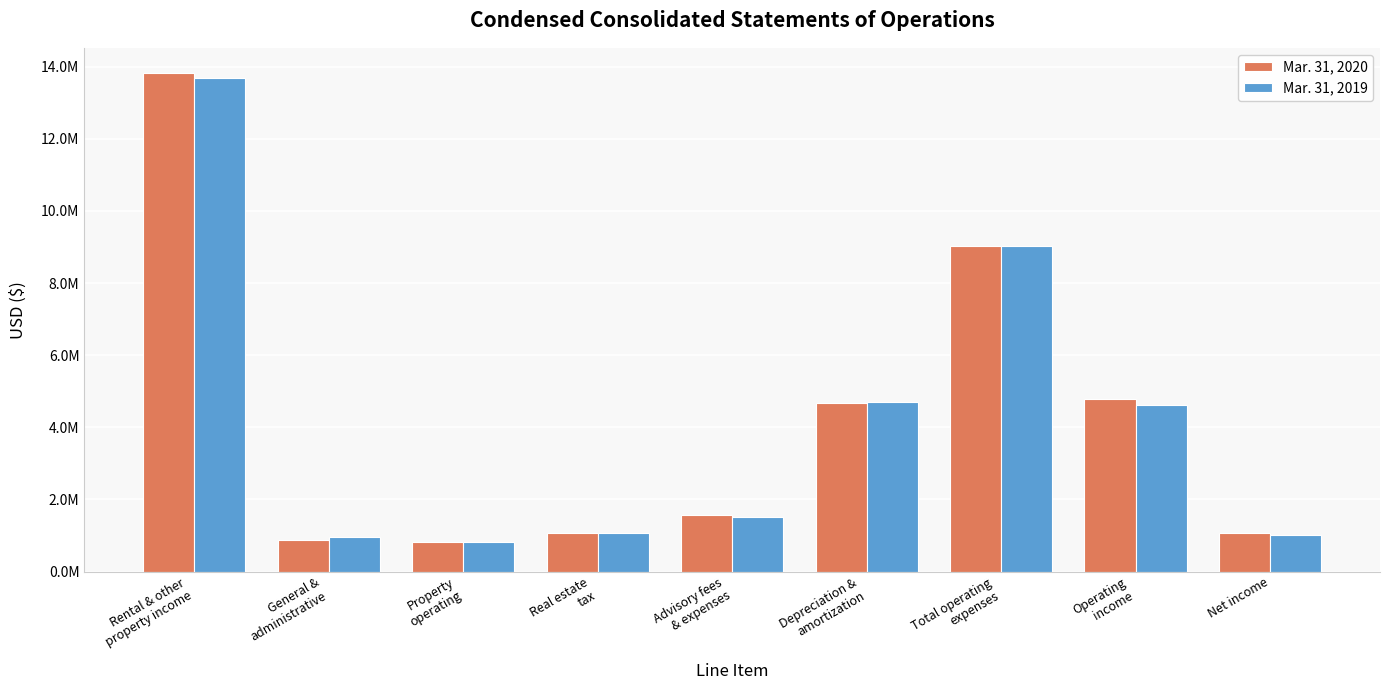

What are all the series names shown in the legend?

Mar. 31, 2020, Mar. 31, 2019